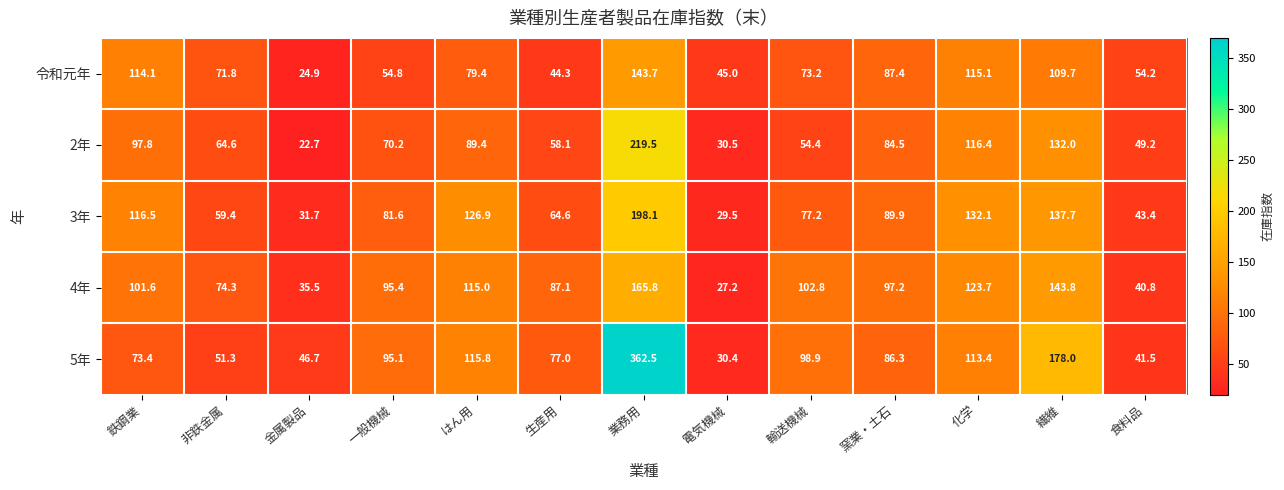

True or false: 4年 has a value of 148.1 at 輸送機械.

False